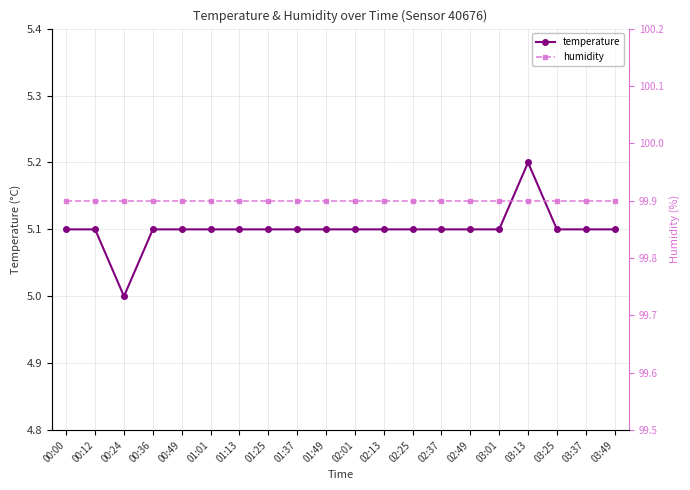

What is the label of the 17th point from the right?

00:36